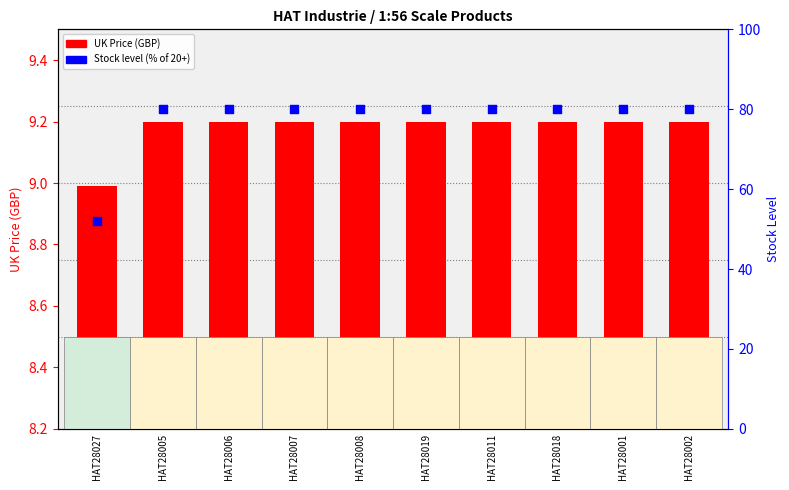

What are all the series names shown in the legend?

UK Price (GBP), Stock Level (%)